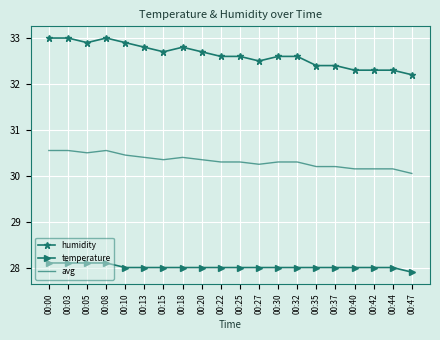

What are all the series names shown in the legend?

humidity, temperature, avg